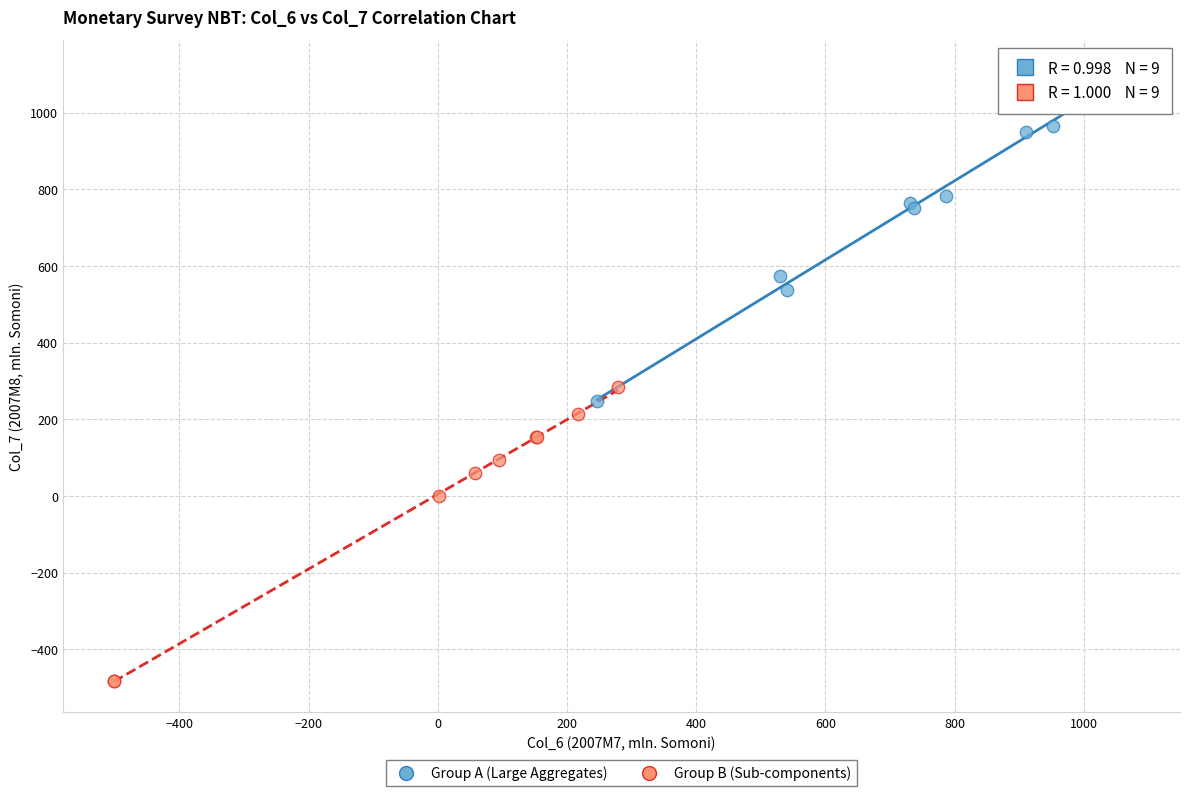

Which series has the widest spread of Y values?

Group A (Large Aggregates)